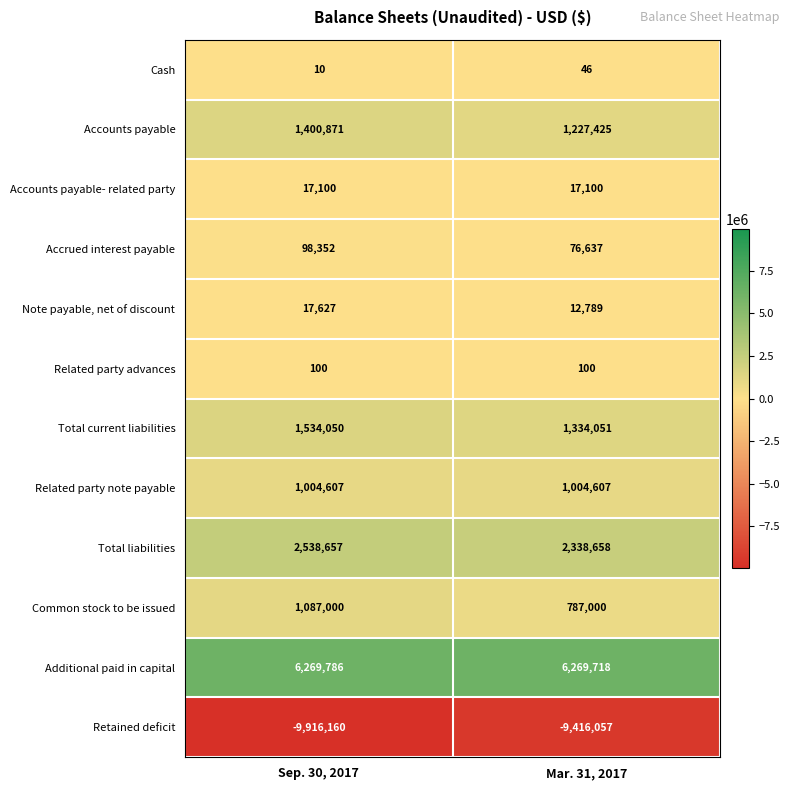

What is the difference between the highest and lowest values at Mar. 31, 2017?

15685775